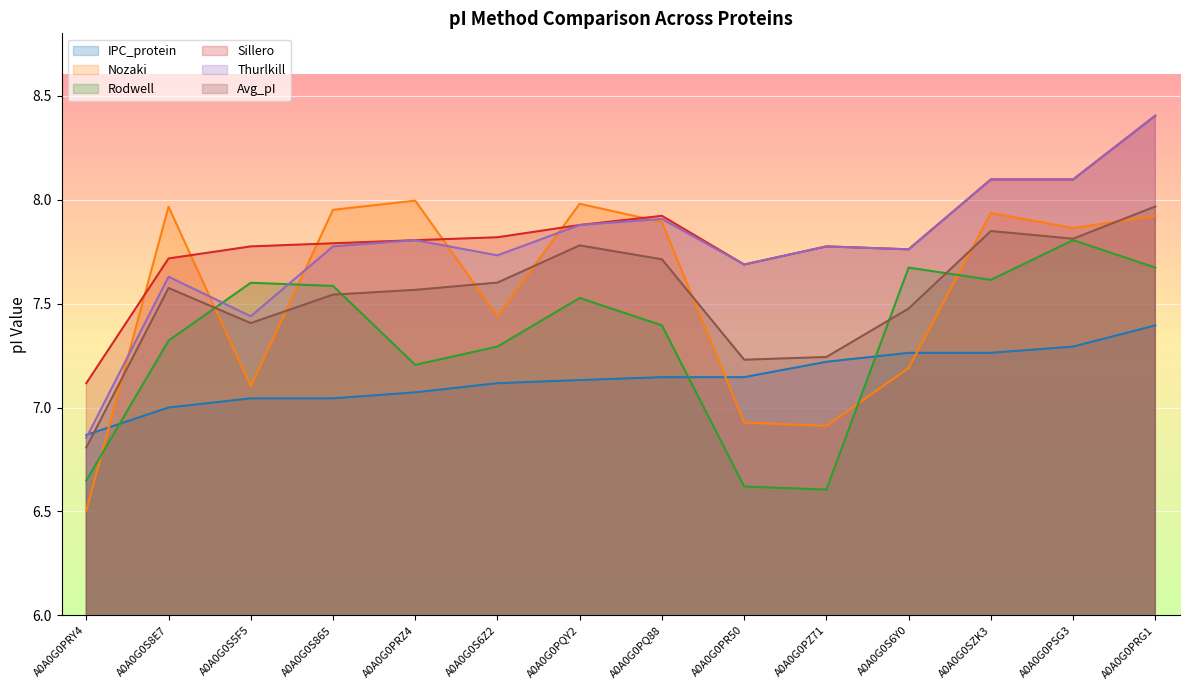

Reading right to left, extract all data points from this chart.

IPC_protein: A0A0G0PRG1=7.4	A0A0G0PSG3=7.3	A0A0G0SZK3=7.3	A0A0G0S6Y0=7.3	A0A0G0PZ71=7.2	A0A0G0PR50=7.1	A0A0G0PQ88=7.1	A0A0G0PQY2=7.1	A0A0G0S6Z2=7.1	A0A0G0PRZ4=7.1	A0A0G0S865=7.0	A0A0G0S5F5=7.0	A0A0G0S8E7=7.0	A0A0G0PRY4=6.9
Nozaki: A0A0G0PRG1=7.9	A0A0G0PSG3=7.9	A0A0G0SZK3=7.9	A0A0G0S6Y0=7.2	A0A0G0PZ71=6.9	A0A0G0PR50=6.9	A0A0G0PQ88=7.9	A0A0G0PQY2=8.0	A0A0G0S6Z2=7.4	A0A0G0PRZ4=8.0	A0A0G0S865=8.0	A0A0G0S5F5=7.1	A0A0G0S8E7=8.0	A0A0G0PRY4=6.5
Rodwell: A0A0G0PRG1=7.7	A0A0G0PSG3=7.8	A0A0G0SZK3=7.6	A0A0G0S6Y0=7.7	A0A0G0PZ71=6.6	A0A0G0PR50=6.6	A0A0G0PQ88=7.4	A0A0G0PQY2=7.5	A0A0G0S6Z2=7.3	A0A0G0PRZ4=7.2	A0A0G0S865=7.6	A0A0G0S5F5=7.6	A0A0G0S8E7=7.3	A0A0G0PRY4=6.6
Sillero: A0A0G0PRG1=8.4	A0A0G0PSG3=8.1	A0A0G0SZK3=8.1	A0A0G0S6Y0=7.8	A0A0G0PZ71=7.8	A0A0G0PR50=7.7	A0A0G0PQ88=7.9	A0A0G0PQY2=7.9	A0A0G0S6Z2=7.8	A0A0G0PRZ4=7.8	A0A0G0S865=7.8	A0A0G0S5F5=7.8	A0A0G0S8E7=7.7	A0A0G0PRY4=7.1
Thurlkill: A0A0G0PRG1=8.4	A0A0G0PSG3=8.1	A0A0G0SZK3=8.1	A0A0G0S6Y0=7.8	A0A0G0PZ71=7.8	A0A0G0PR50=7.7	A0A0G0PQ88=7.9	A0A0G0PQY2=7.9	A0A0G0S6Z2=7.7	A0A0G0PRZ4=7.8	A0A0G0S865=7.8	A0A0G0S5F5=7.4	A0A0G0S8E7=7.6	A0A0G0PRY4=6.9
Avg_pI: A0A0G0PRG1=8.0	A0A0G0PSG3=7.8	A0A0G0SZK3=7.8	A0A0G0S6Y0=7.5	A0A0G0PZ71=7.2	A0A0G0PR50=7.2	A0A0G0PQ88=7.7	A0A0G0PQY2=7.8	A0A0G0S6Z2=7.6	A0A0G0PRZ4=7.6	A0A0G0S865=7.5	A0A0G0S5F5=7.4	A0A0G0S8E7=7.6	A0A0G0PRY4=6.8